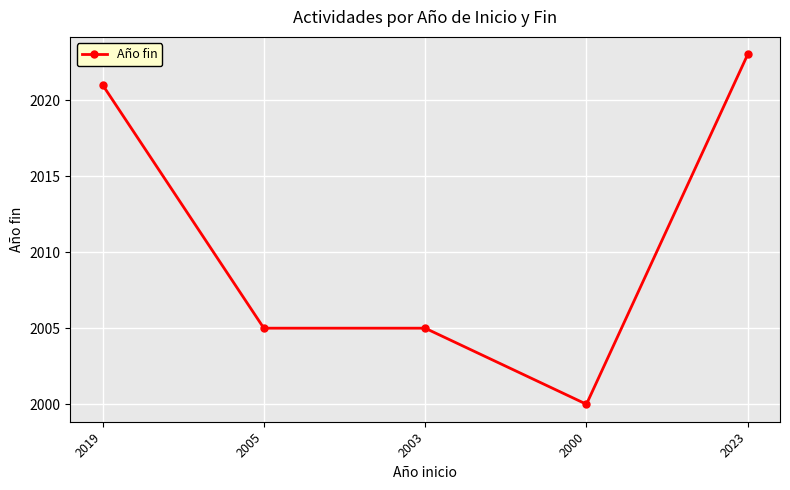

What is the approximate value at 2019?

2021